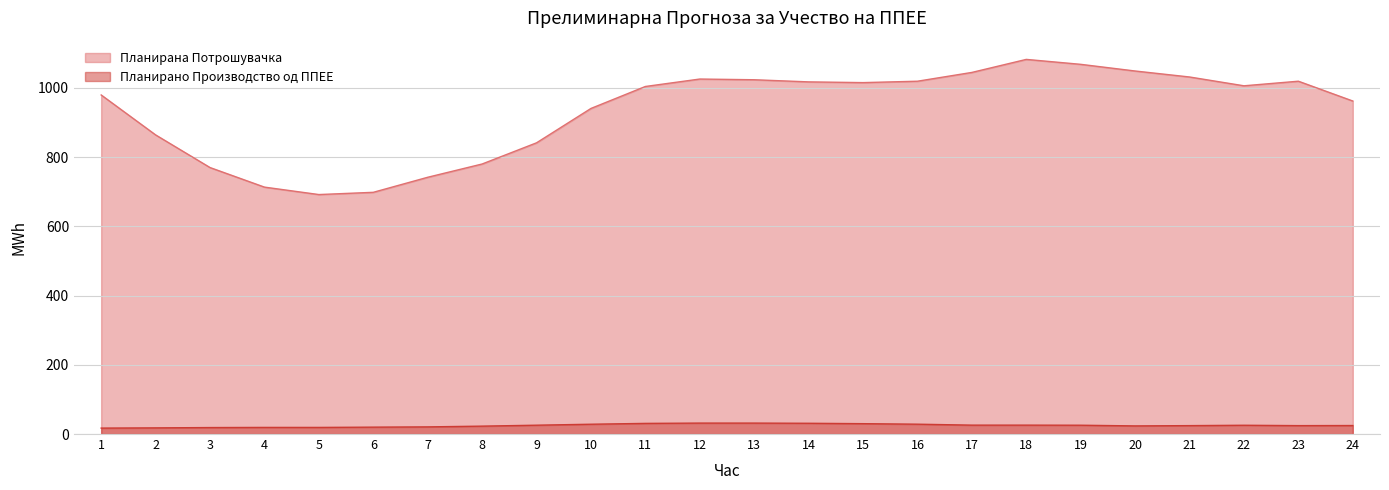

List the series in order of their overall mean, highest first.

Планирана Потрошувачка, Планирано Производство од ППЕЕ